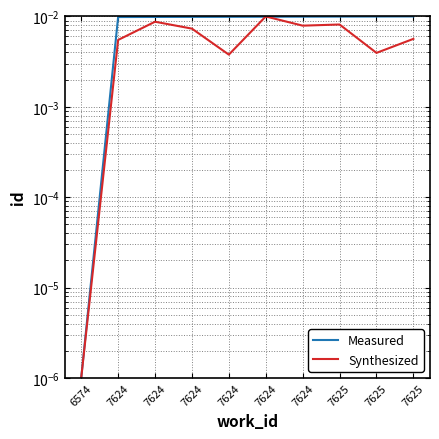

Which has a higher value, 7625 or 7624?

7625